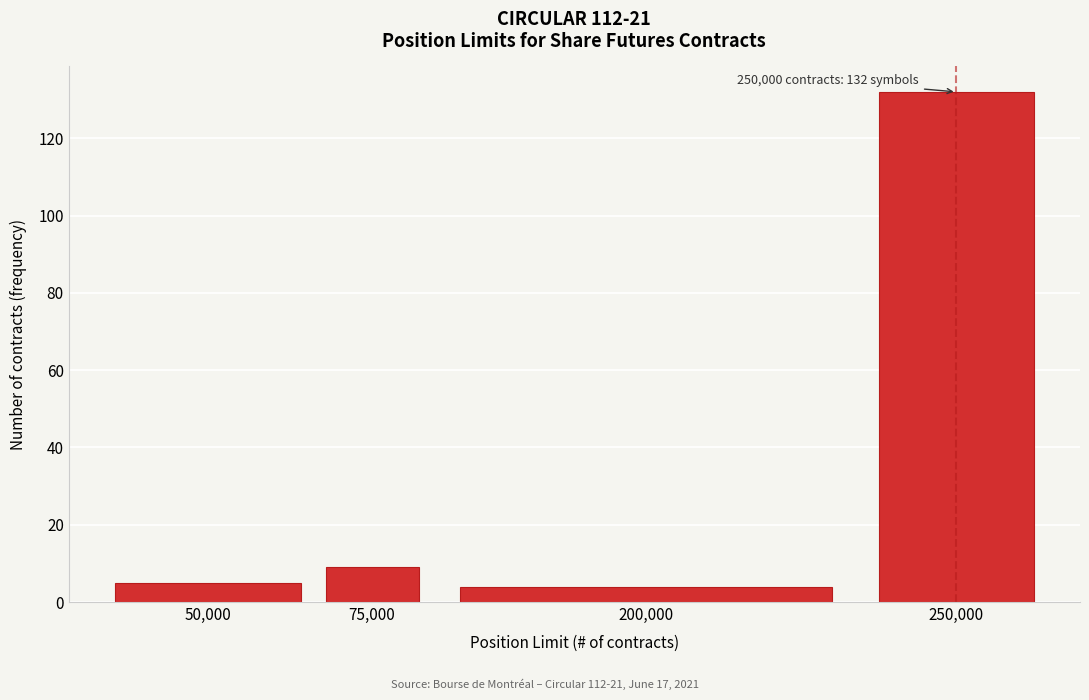

Reading left to right, extract all data points from this chart.

5	9	4	132